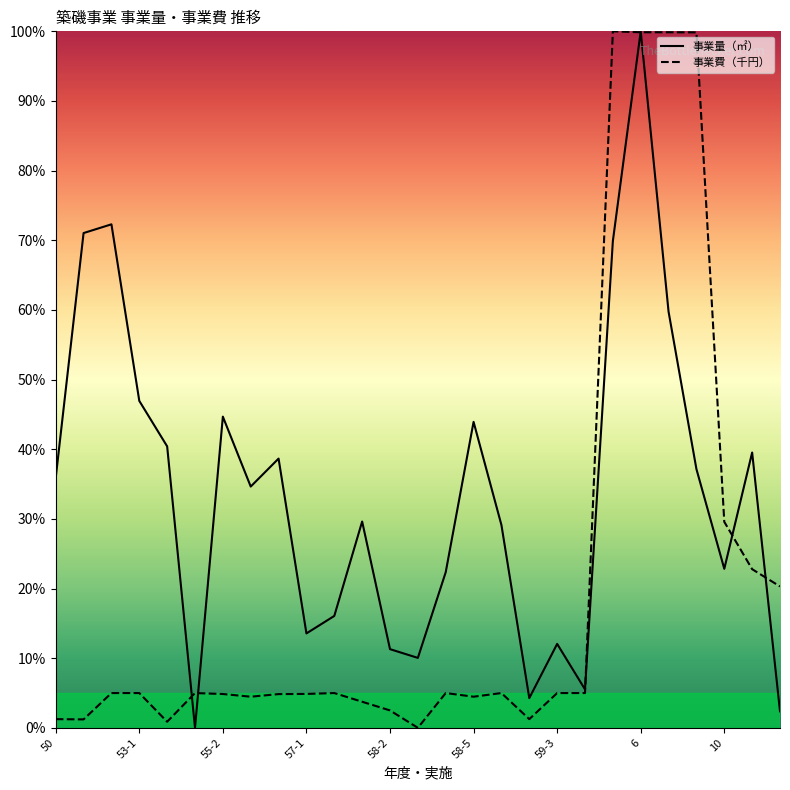

Where is 事業量（㎡） nearest to the value 50?

53-1